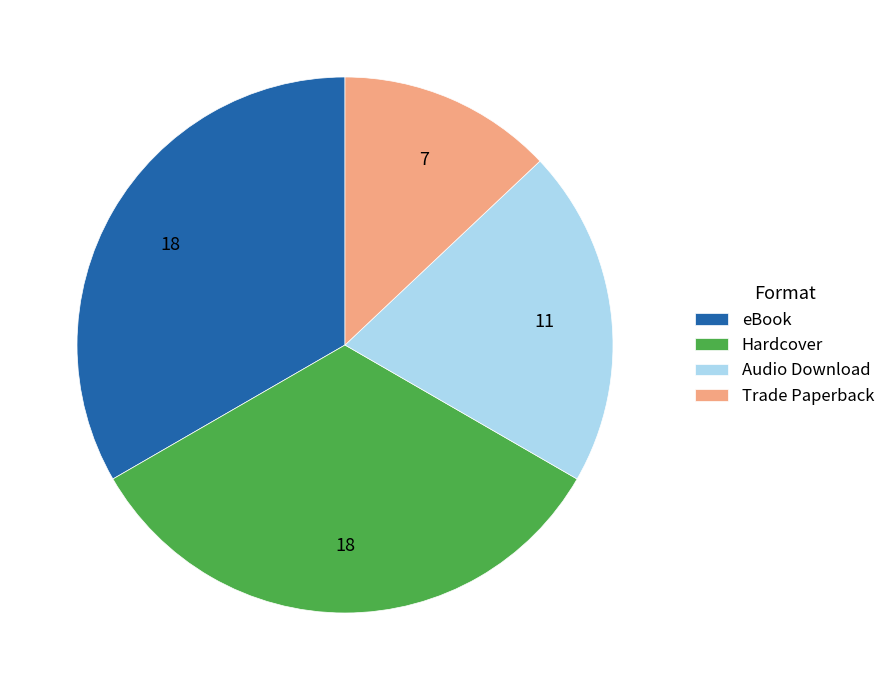

Which category has the smallest portion of the pie?

Trade Paperback